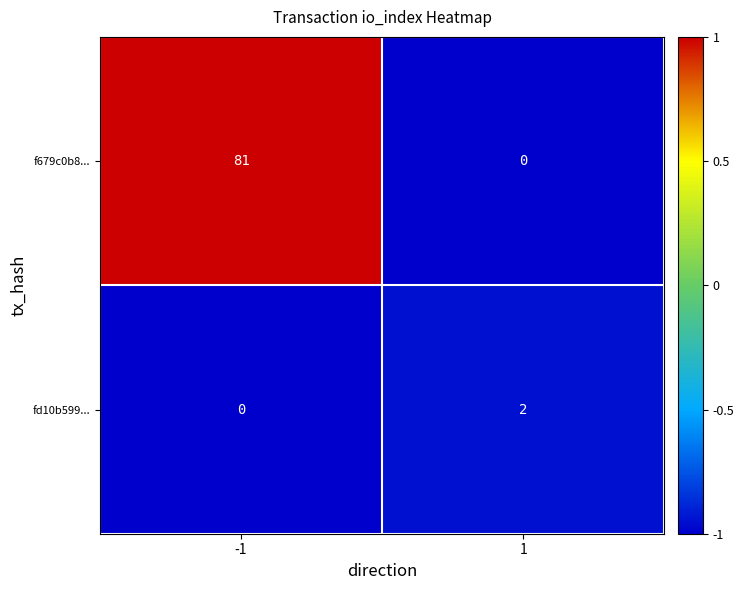

Reading right to left, extract all data points from this chart.

f679c0b8...: 0	81
fd10b599...: 2	0